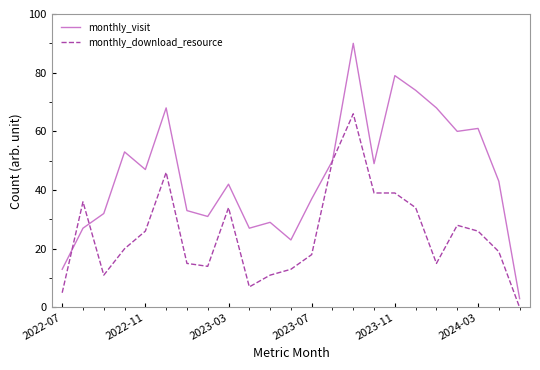

List the series in order of their peak value, highest first.

monthly_visit, monthly_download_resource